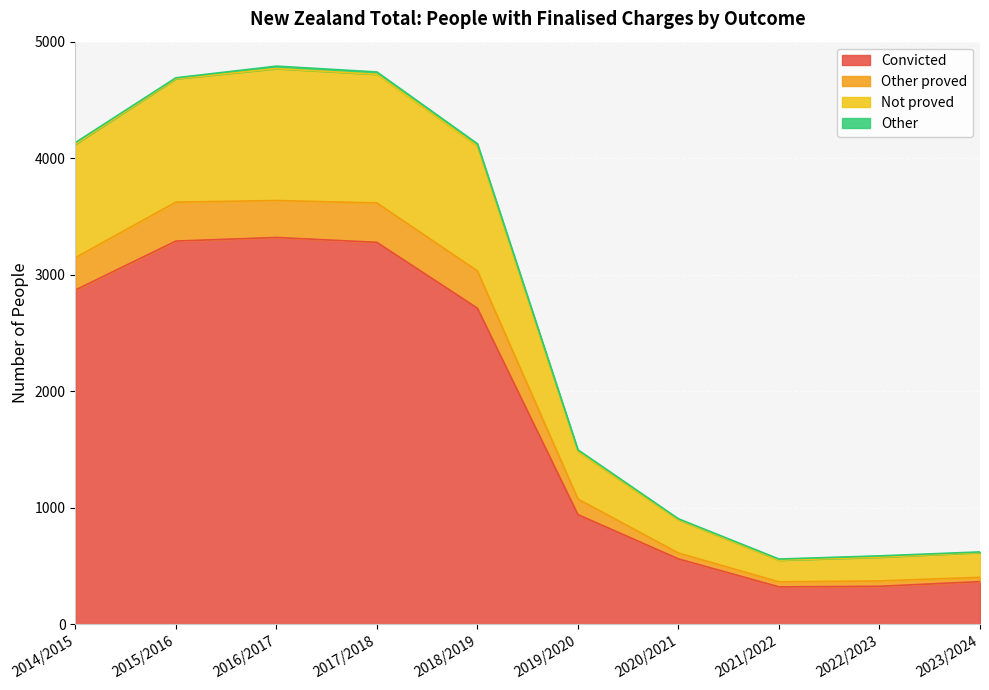

True or false: Convicted and Other proved cross at least once.

False